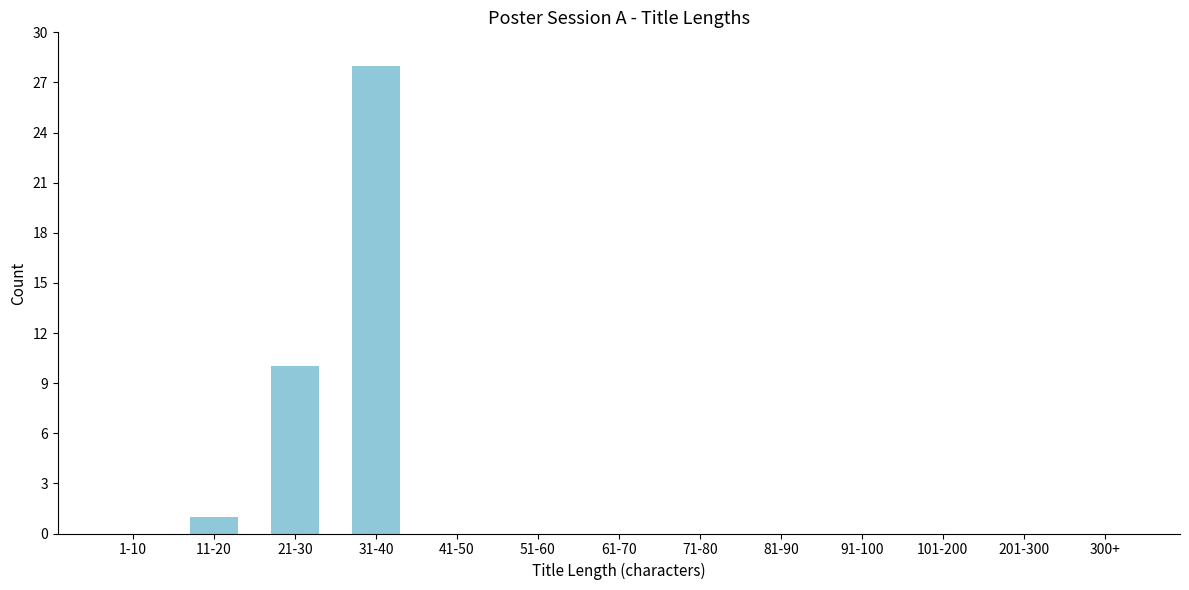

Reading left to right, list all the values displayed in this chart.

1-10=0	11-20=1	21-30=10	31-40=28	41-50=0	51-60=0	61-70=0	71-80=0	81-90=0	91-100=0	101-200=0	201-300=0	300+=0